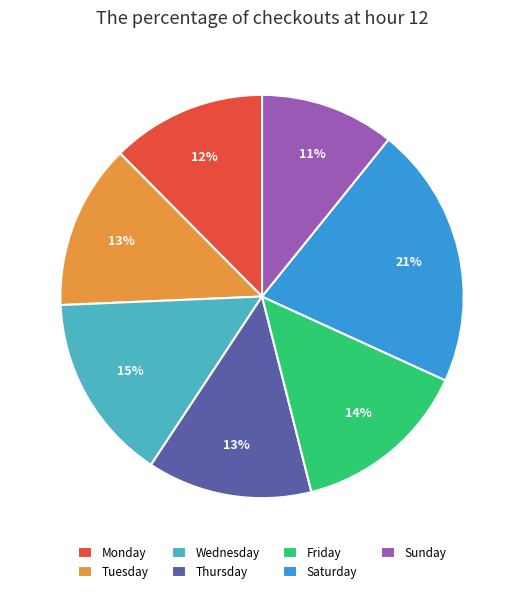

To the nearest percent, what is the difference between the largest and smallest slice percentages?

10%